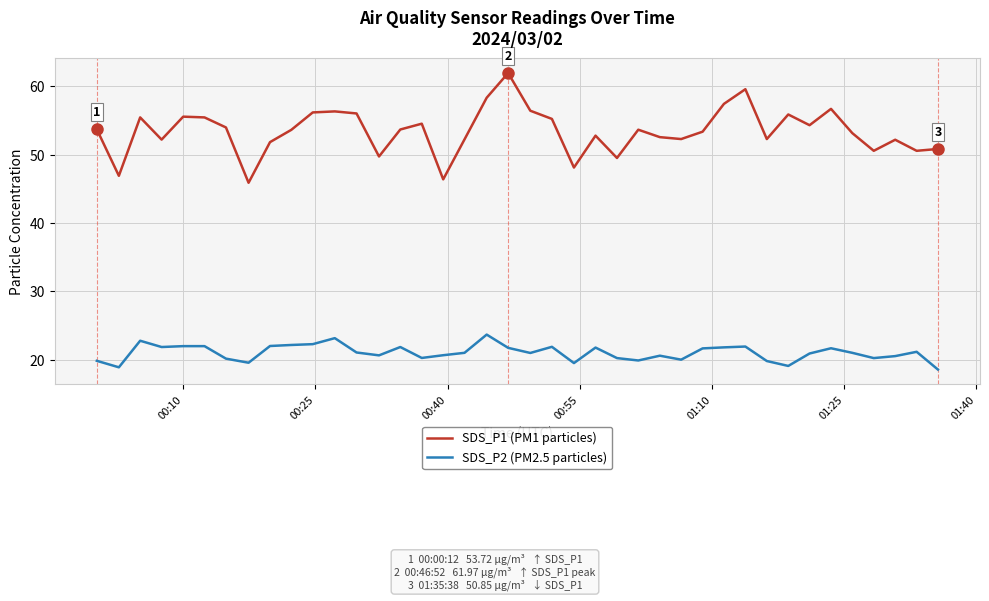

What is the difference between the maximum and minimum values in the SDS_P2 (PM2.5 particles) series?

5.1